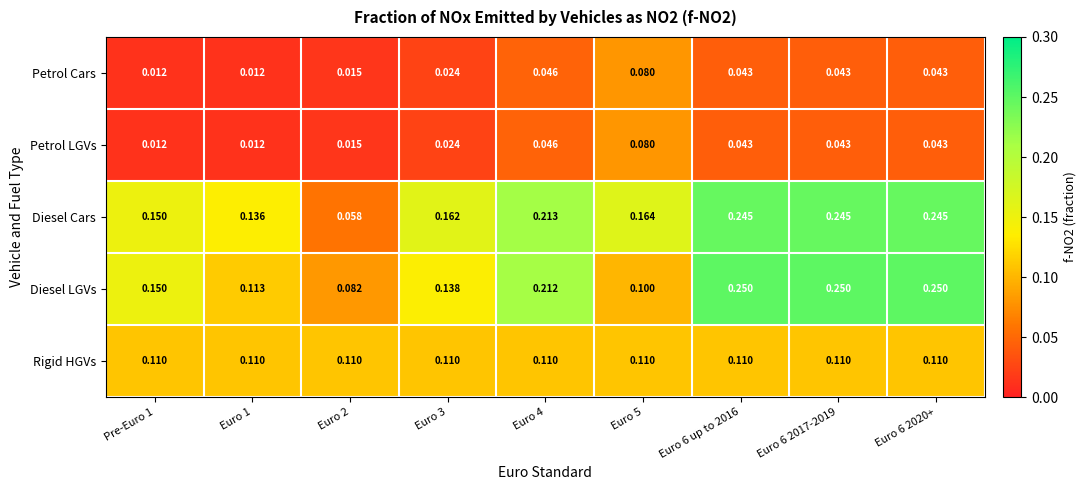

Which series has the largest total across all categories?

Diesel Cars